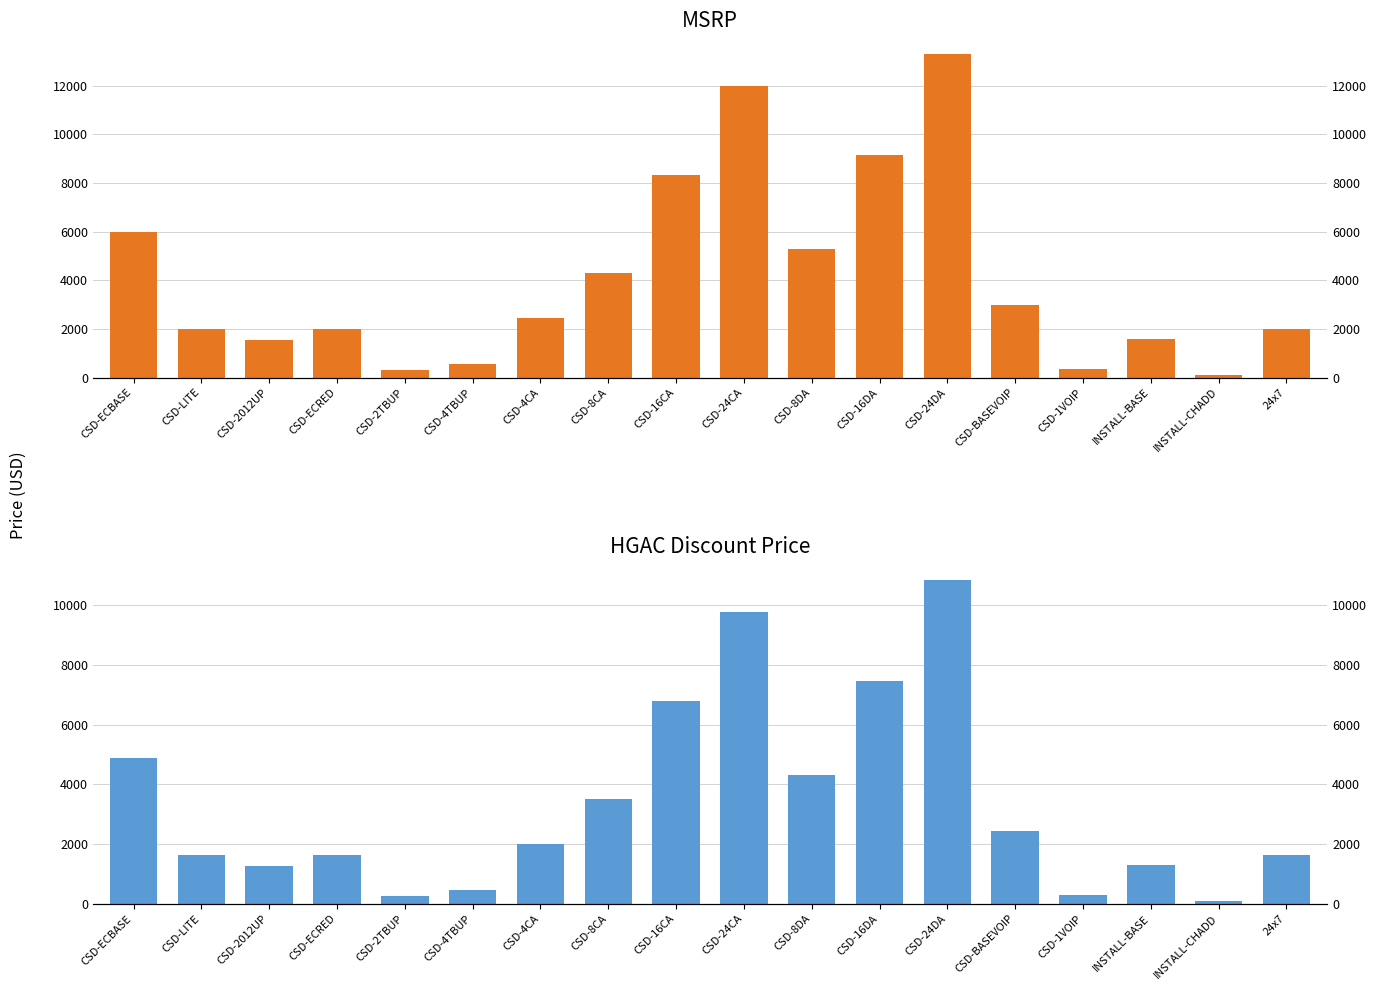

What value does the HGAC Discount Price series have at CSD-LITE?

1629.2